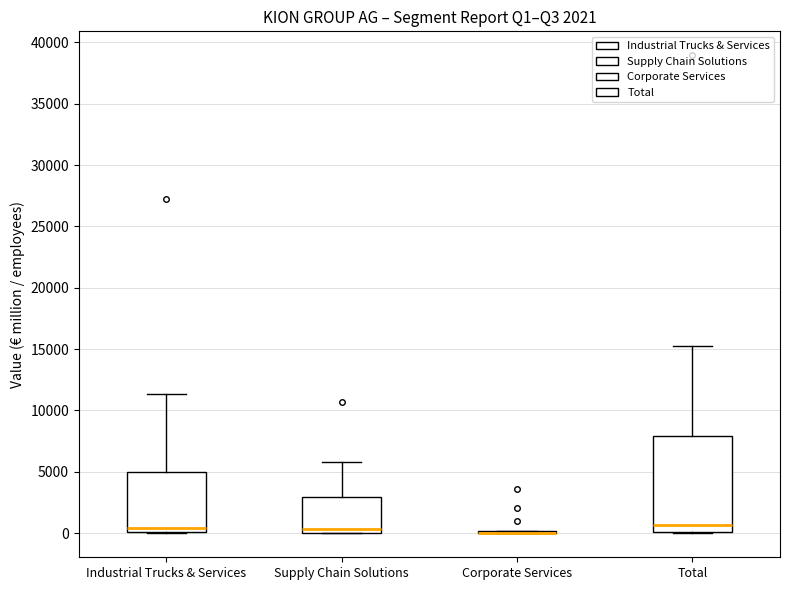

Which box is the tallest, from its lower edge to its upper edge?

Total